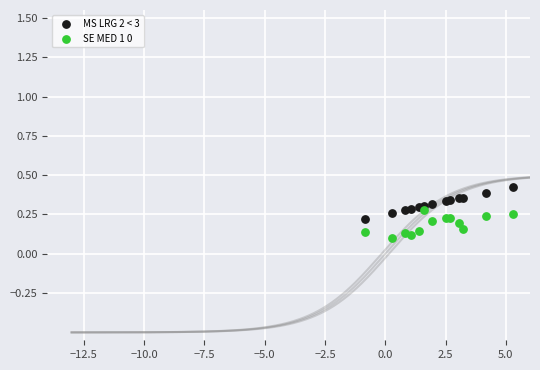

Which series contains the lowest Y value?

SE MED 1 0